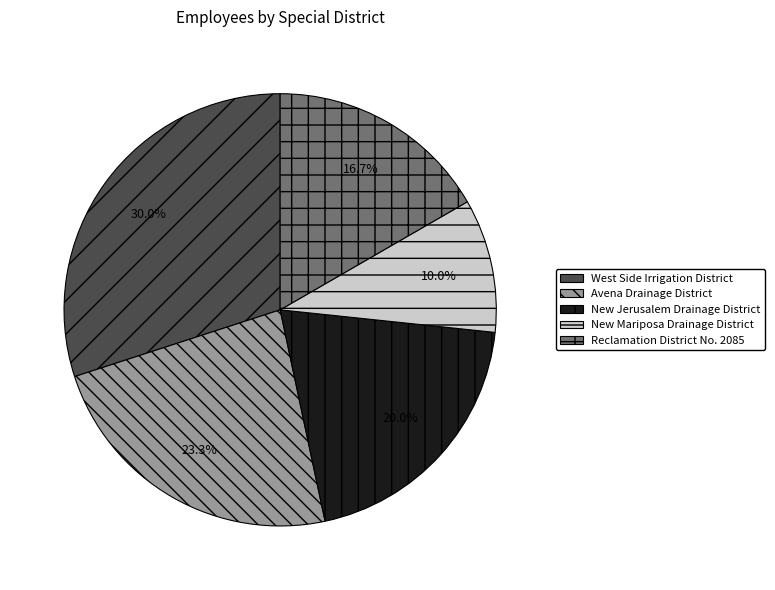

Is there any slice that represents more than half of the pie?

No